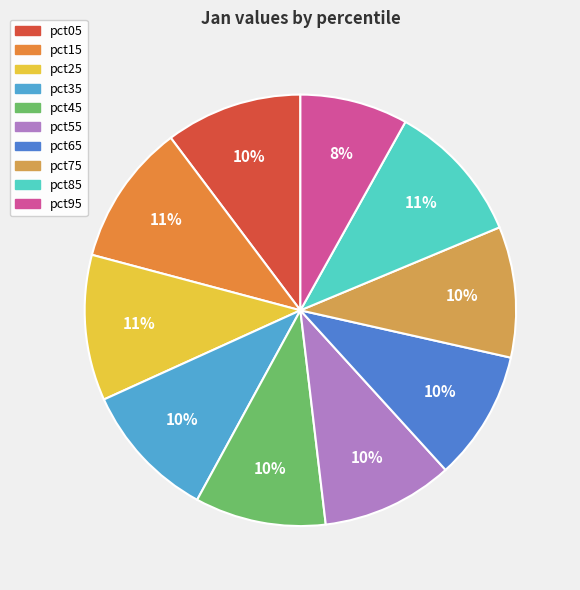

To the nearest percent, what is the average slice percentage?

10%